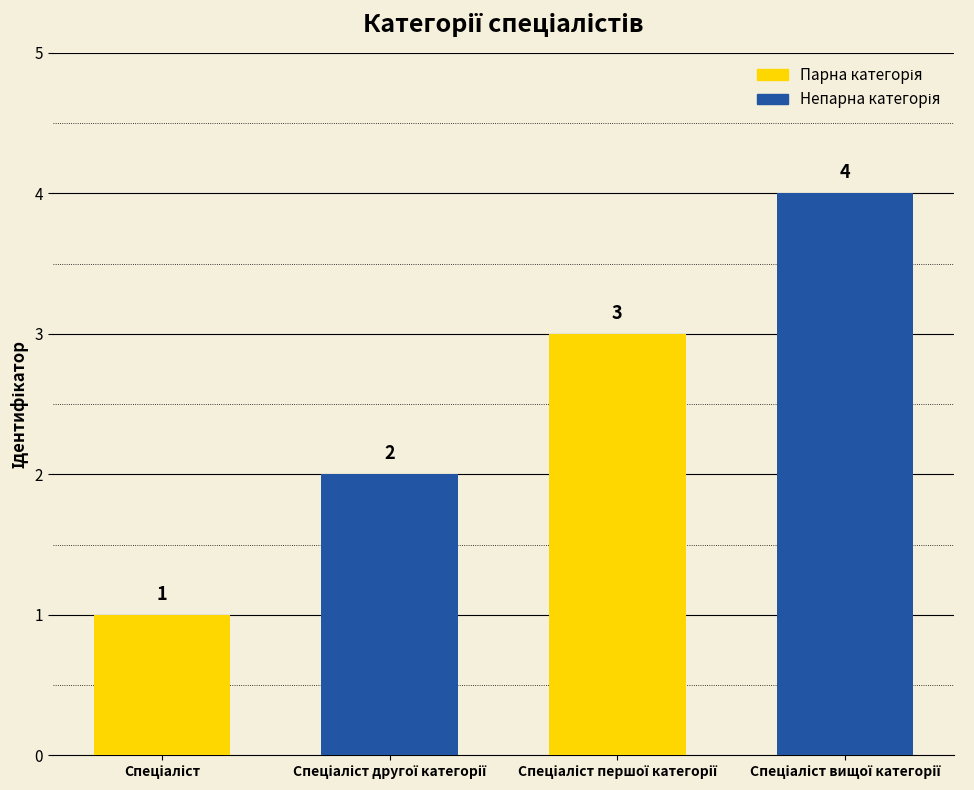

What is the greatest value displayed?

4